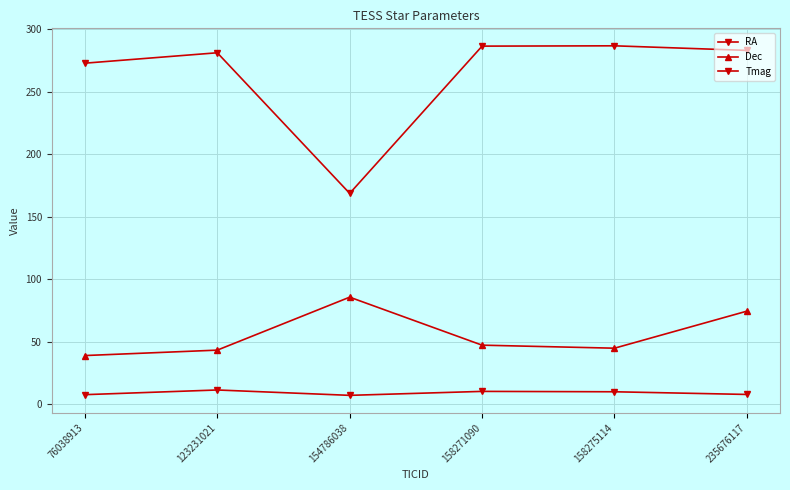

How many categories are shown in the chart?

6